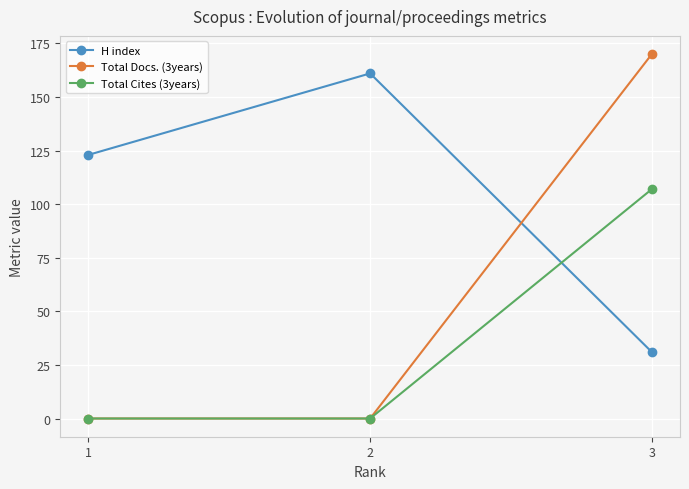

Count the number of categories in the chart.

3